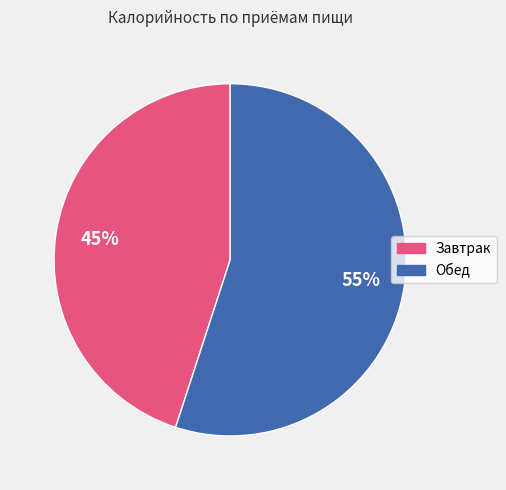

To the nearest percent, what portion does Обед represent?

55%